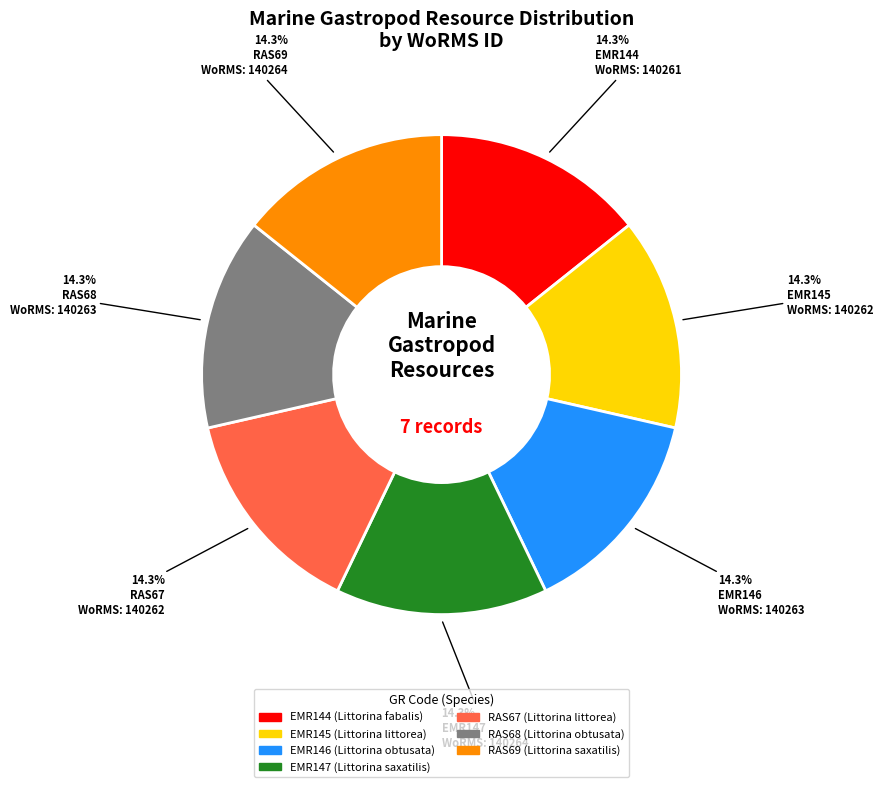

How many slices are in this pie chart?

7